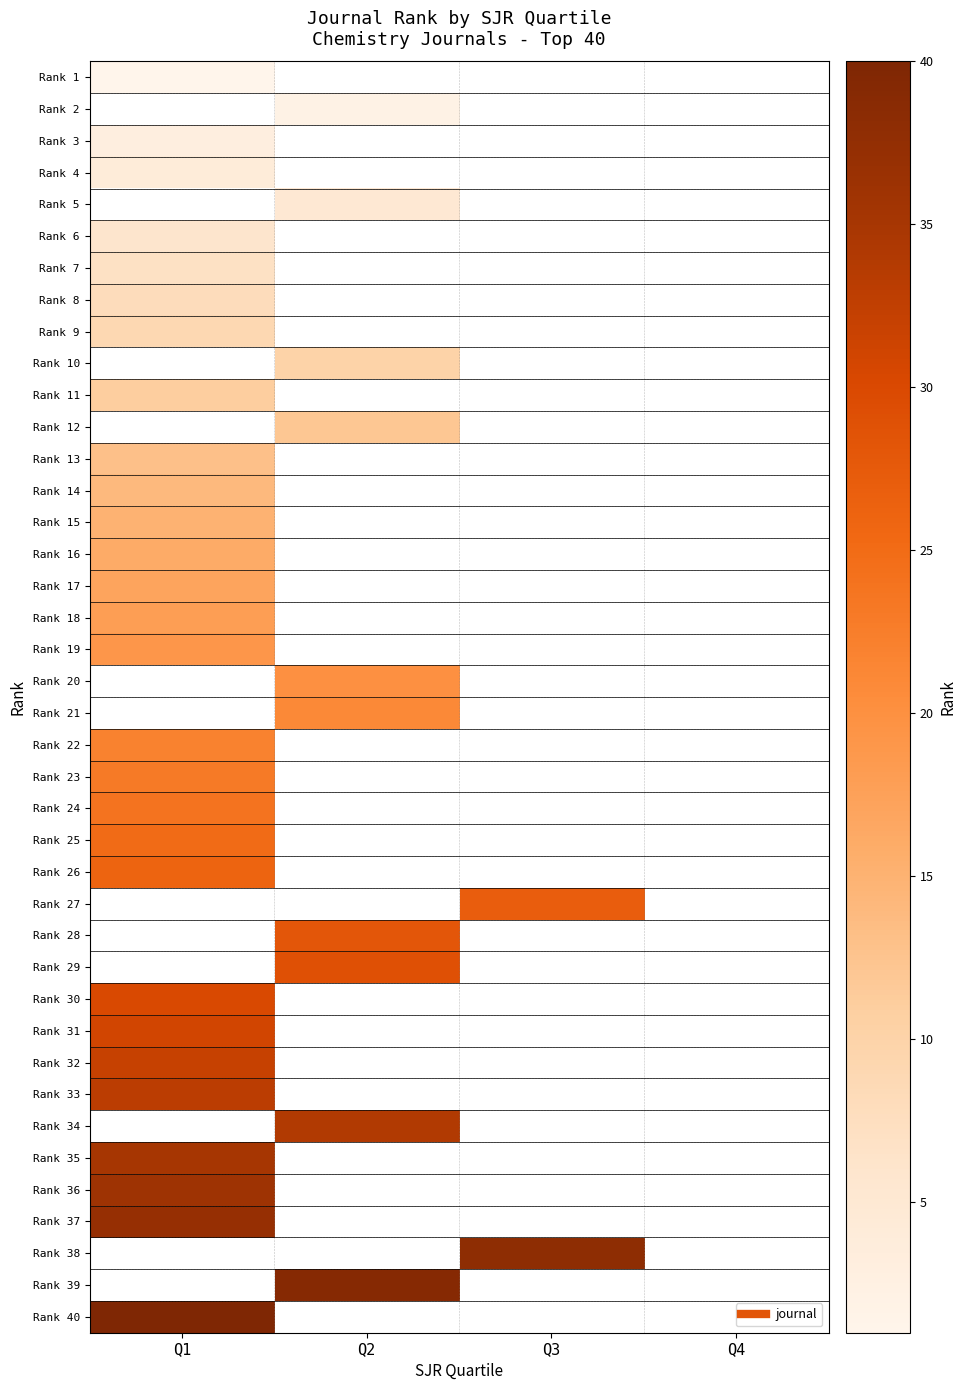

How many positive values does the Rank 30 series have?

1